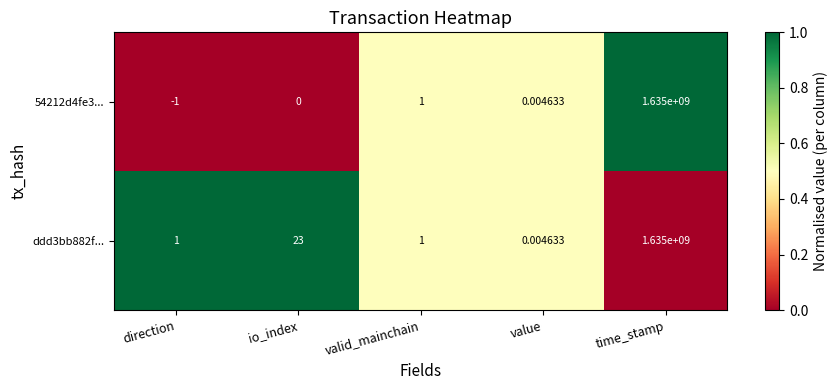

Where is 54212d4fe3... nearest to the value 817499999?

valid_mainchain